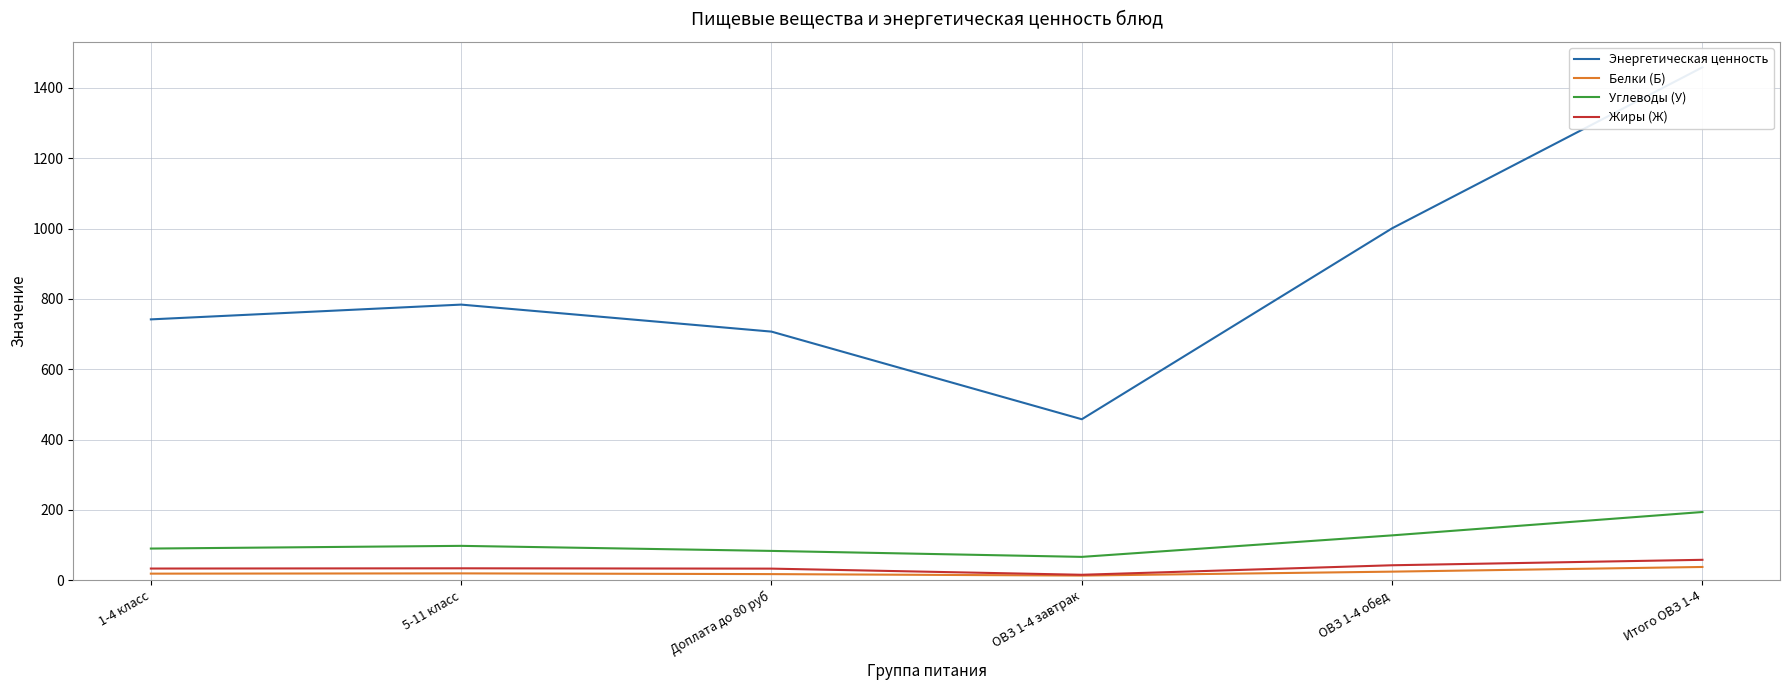

At which category is the sum across all series the highest?

Итого ОВЗ 1-4